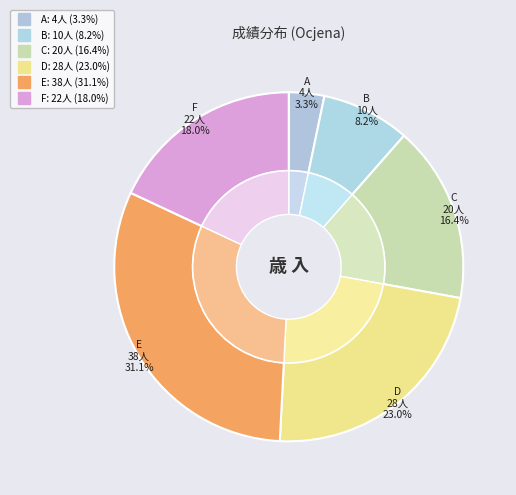

Between F and A, which is larger?

F